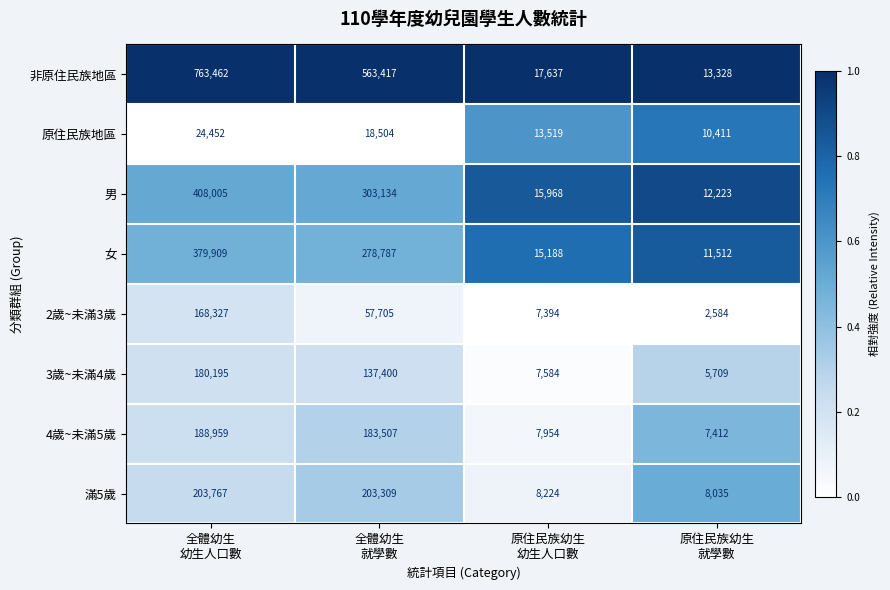

What is the difference between the highest and lowest values at 全體幼生
幼生人口數?

739010